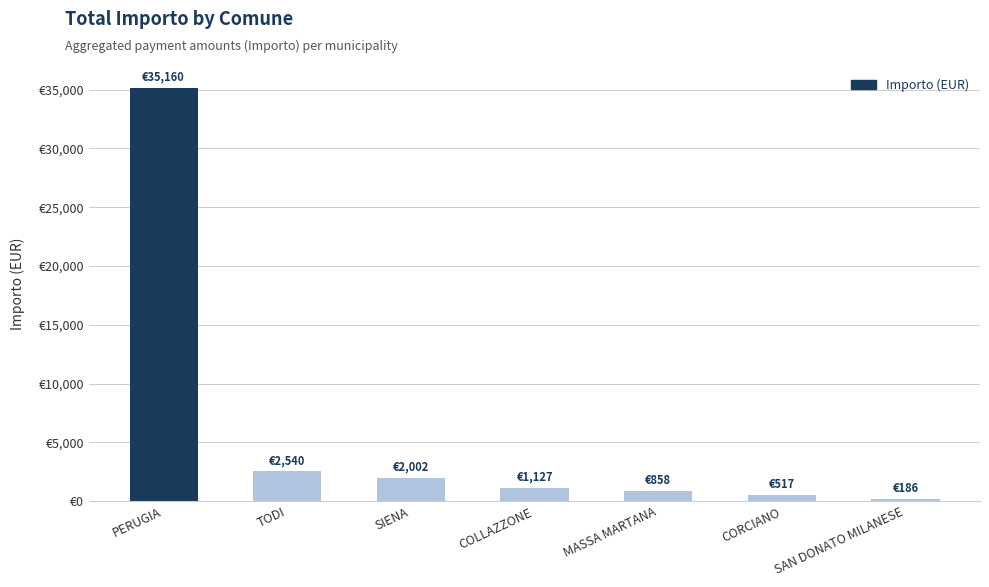

At which category does the chart reach its peak across all series?

PERUGIA